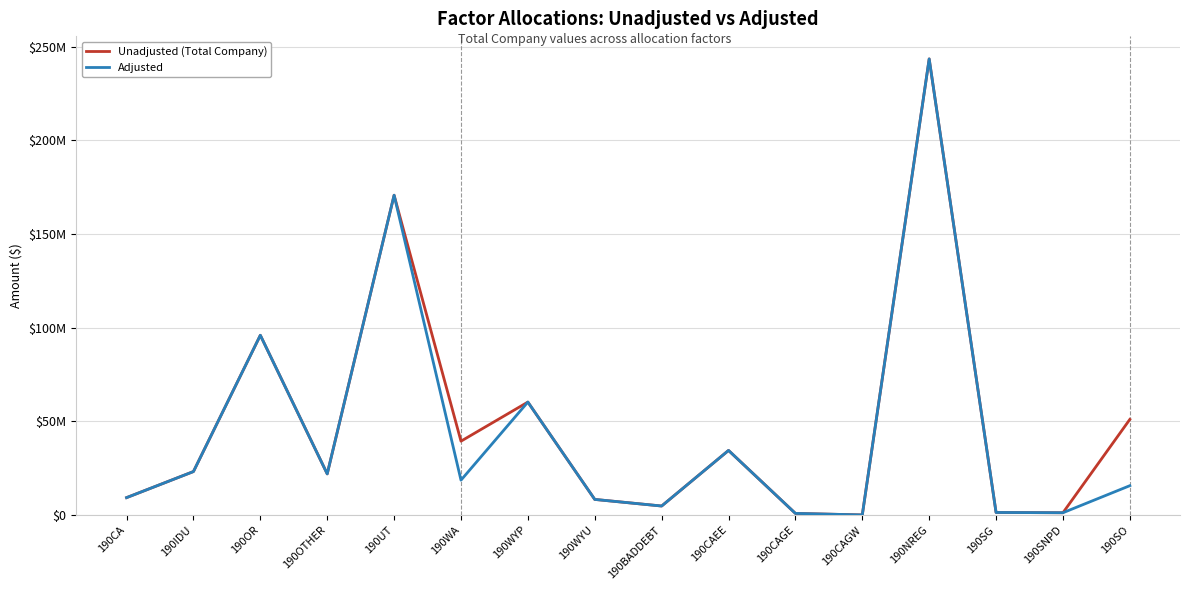

True or false: Adjusted and Unadjusted (Total Company) cross at least once.

False